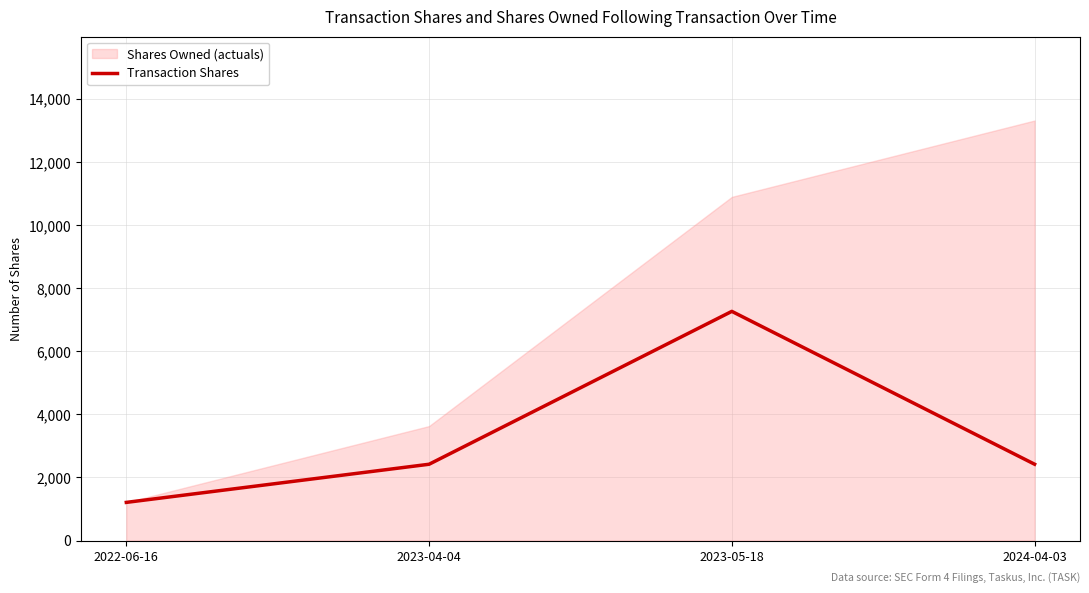

What is the average value?

3328